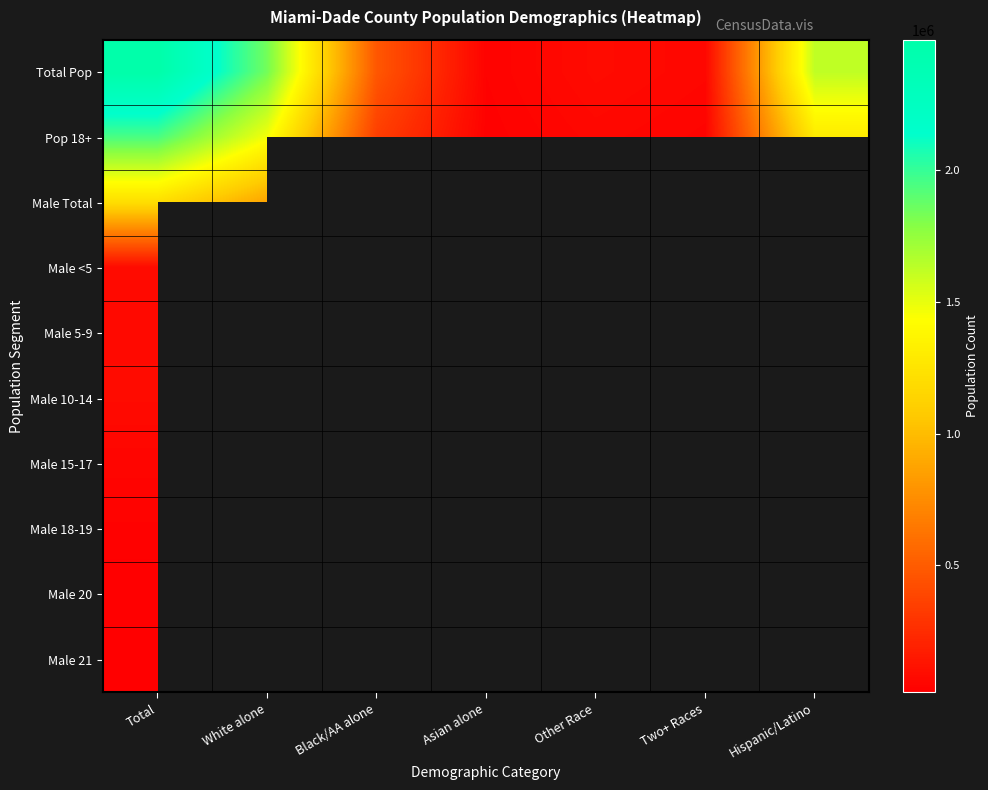

At which label does Total Pop first exceed 472976?

Total